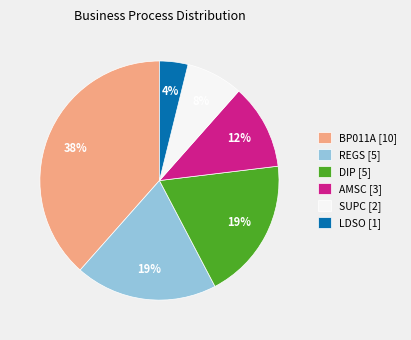

To the nearest percent, what is the average slice percentage?

17%